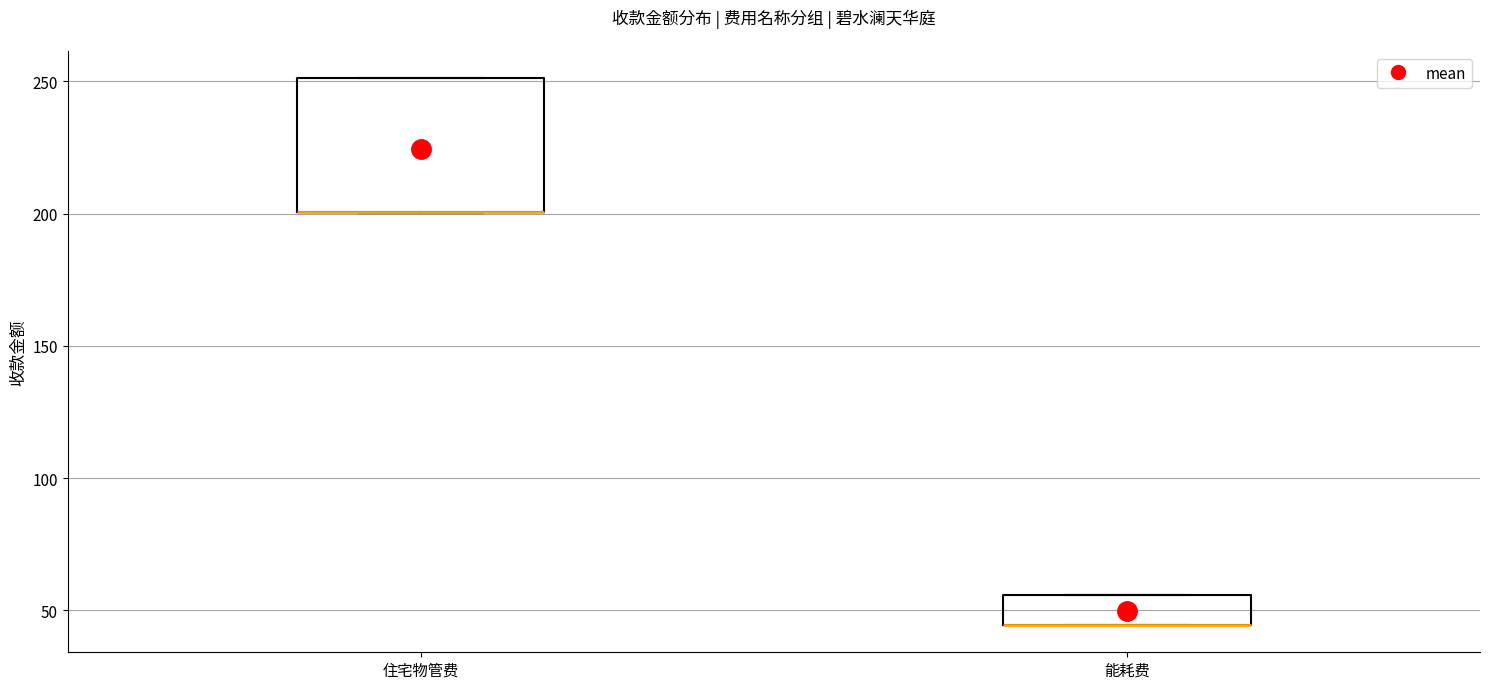

Reading left to right, transcribe this box plot: for each box, give where its median line is, the range the box spans, and where its two whiskers end, as read against the y-axis. The values are not printed on the chart, so give them approximately, as read against the axis.

住宅物管费: median 200 (drawn on the box's lower edge), box 200 to 250, whiskers 200 to 250
能耗费: median 45 (drawn on the box's lower edge), box 45 to 55, whiskers 45 to 55